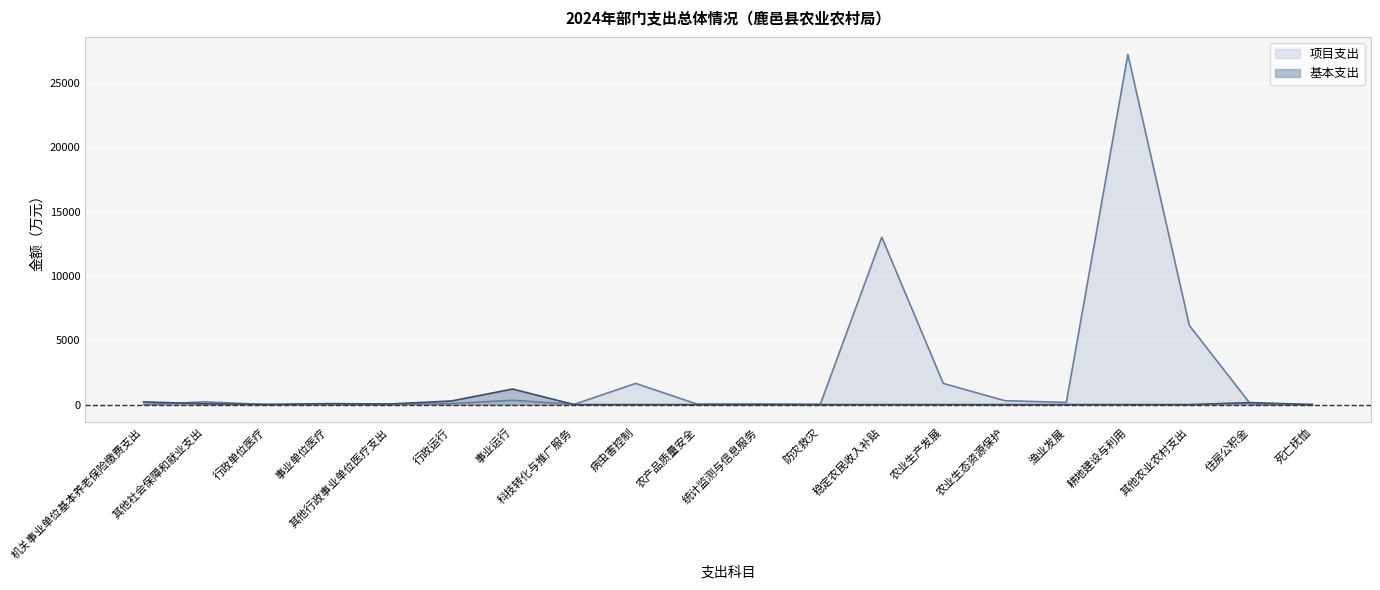

What is the sum of all 基本支出 values?

2035.0